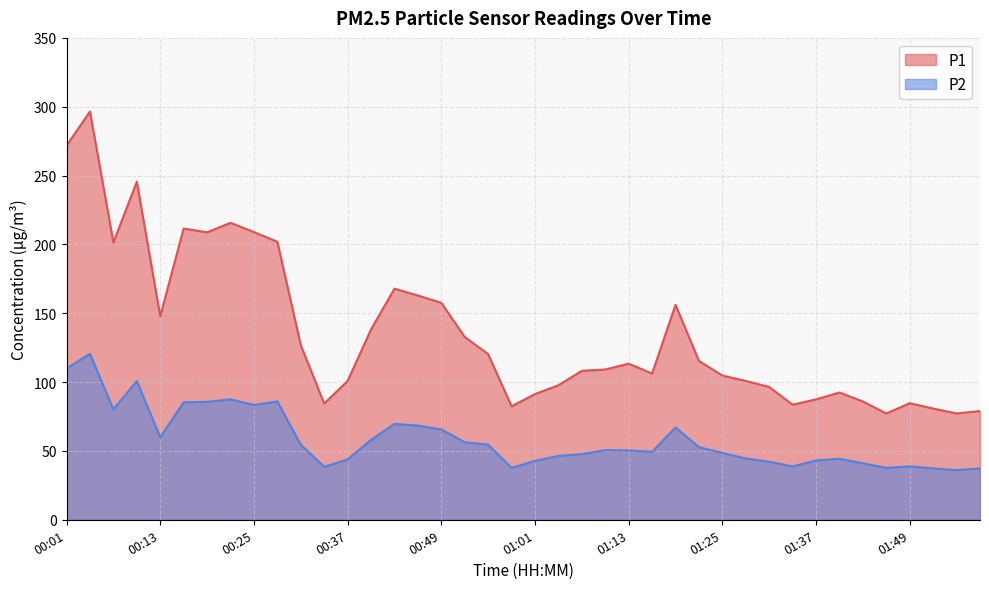

The value of P2 at 01:31 is 42.2. True or false?

True